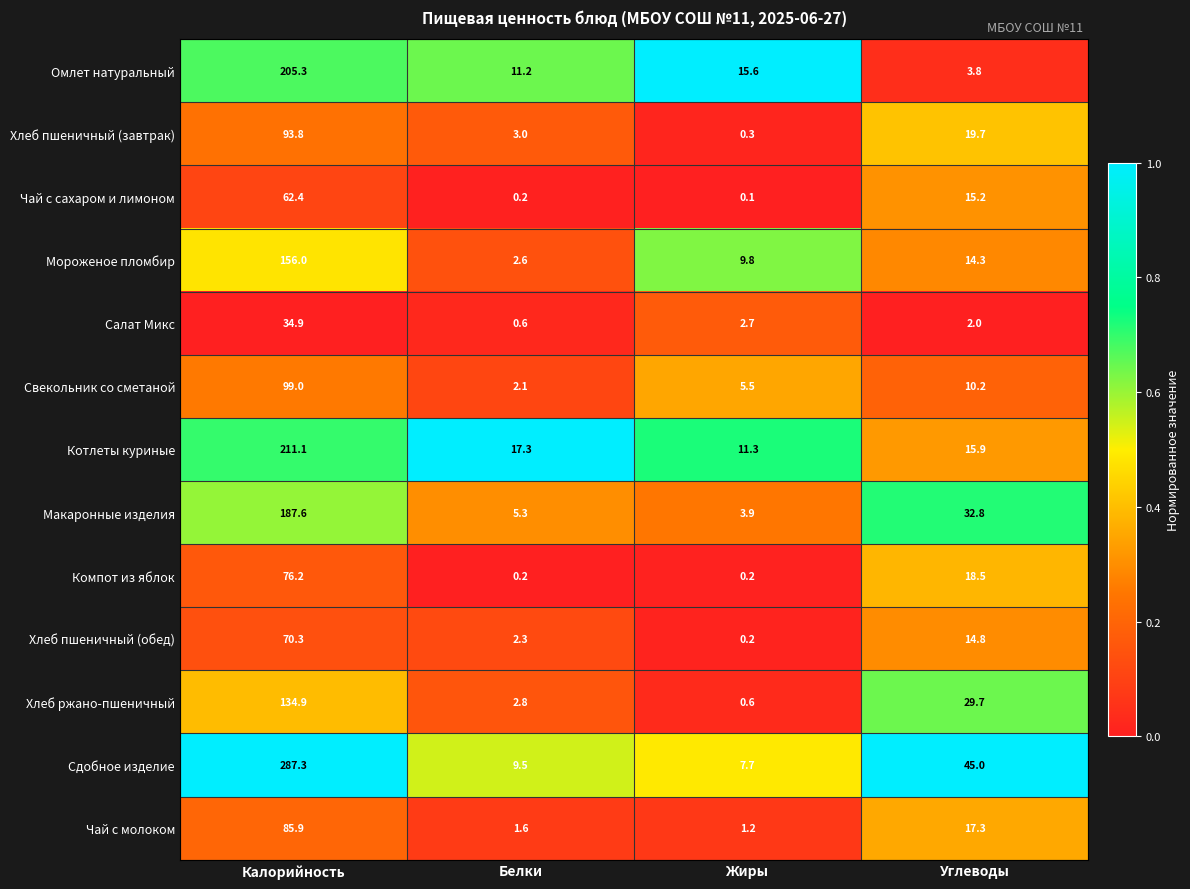

What is the total value across all series at Жиры?

59.1